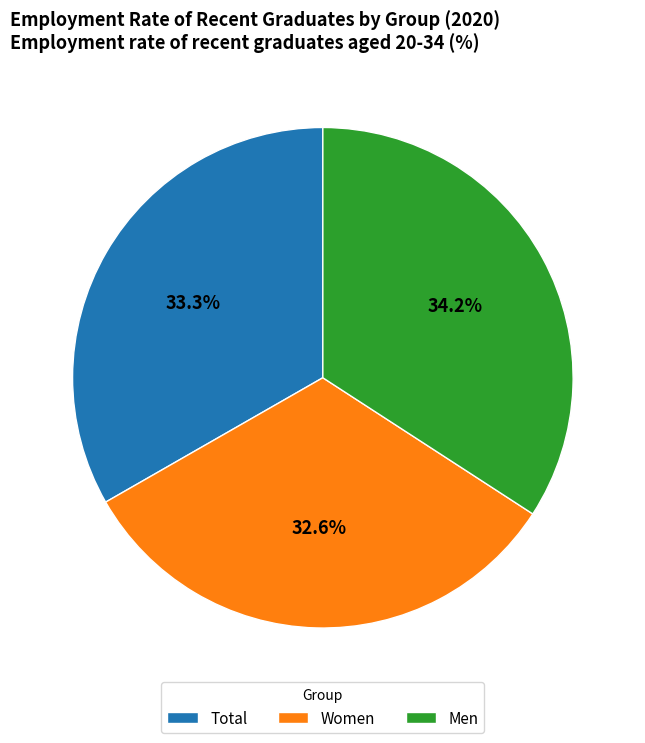

To the nearest percent, what percentage of the pie is Total?

33%